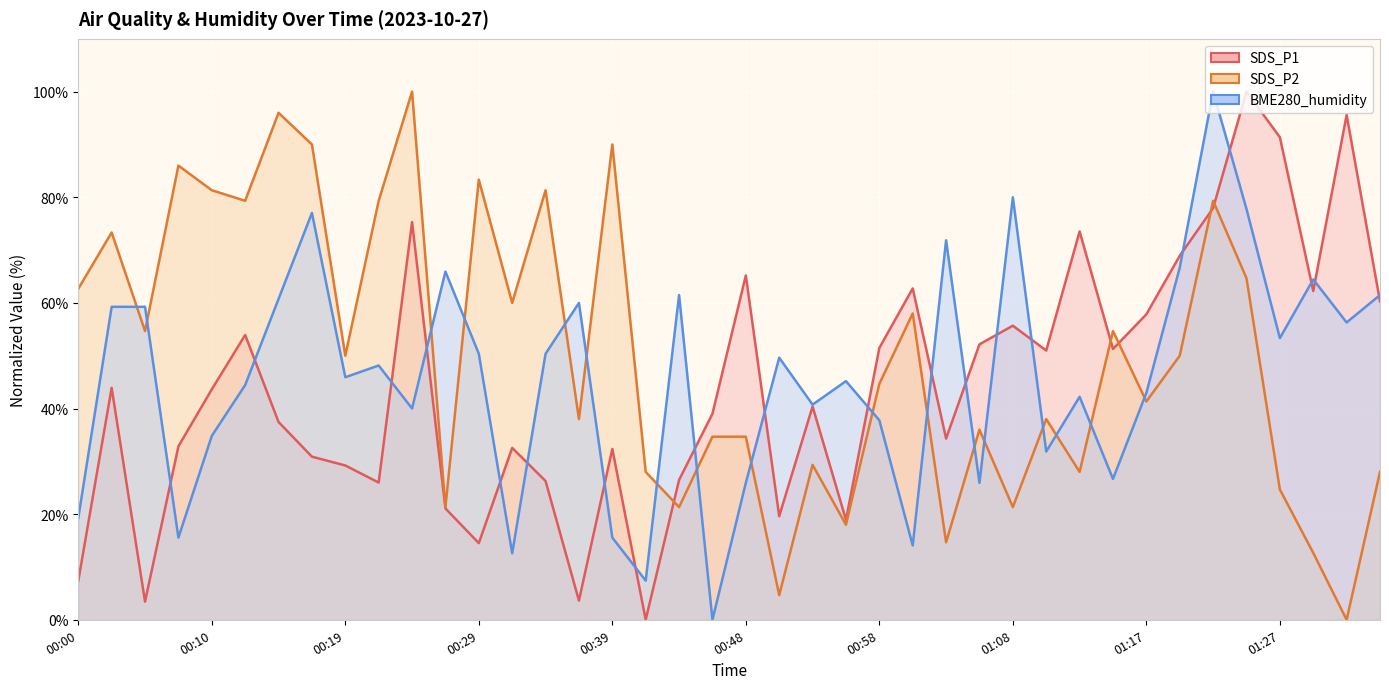

At which label is BME280_humidity closest to 49?

00:51